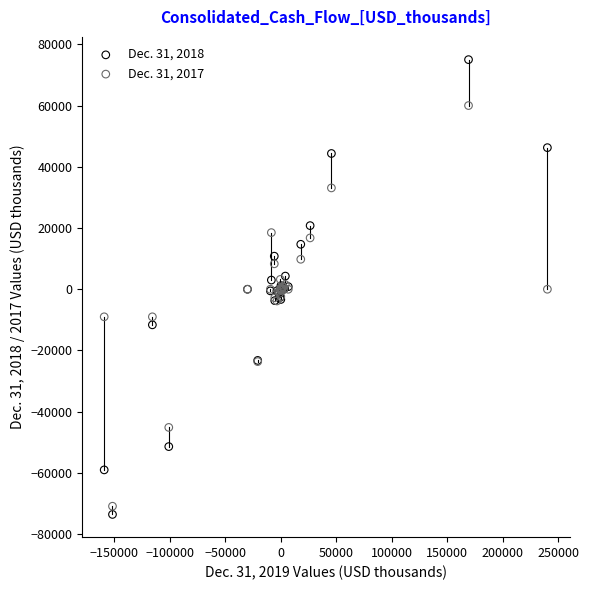

What is the X range (max minus min) for the scatter plot?

399000